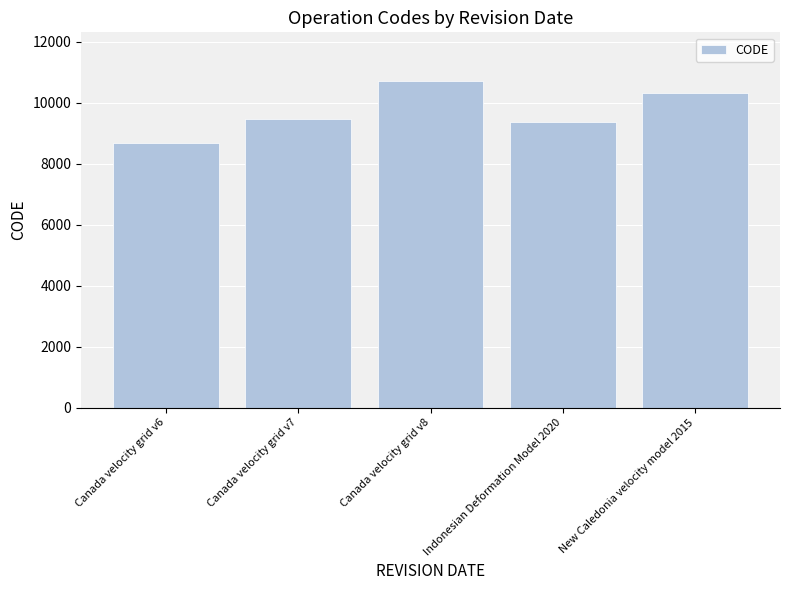

What is the label of the 3rd bar from the right?

Canada velocity grid v8